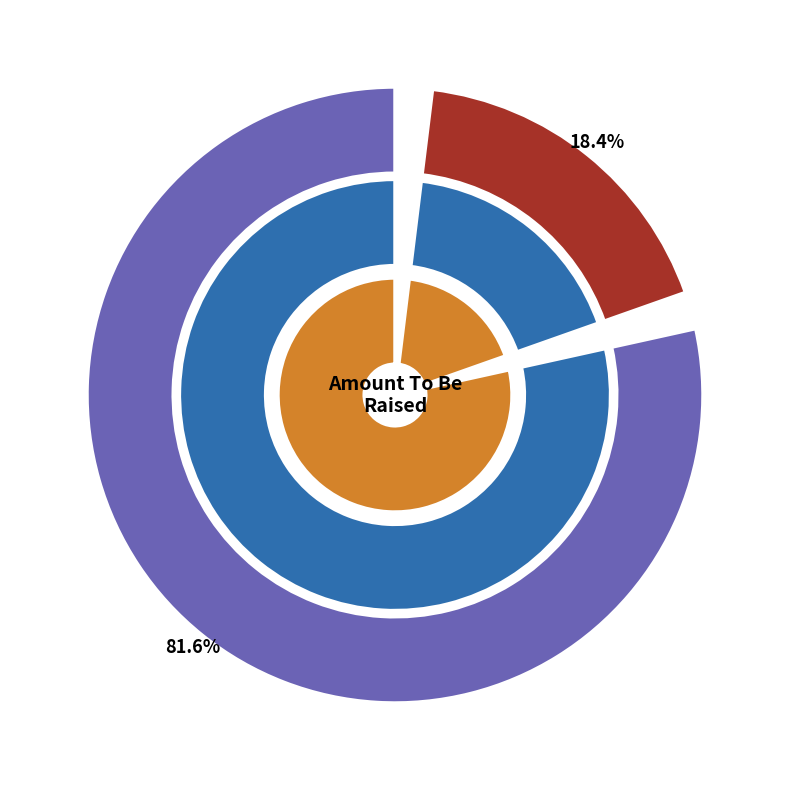

Count the number of slices in the pie.

2